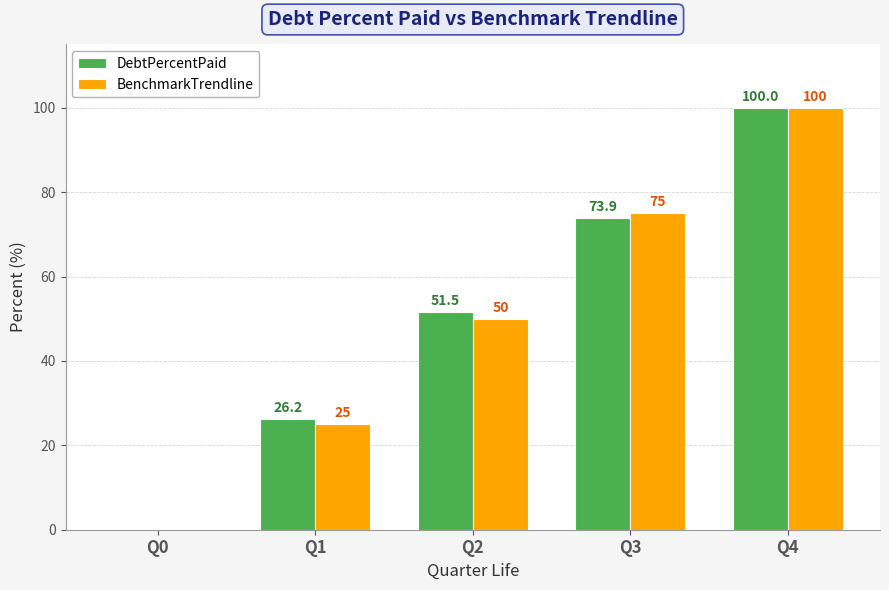

Which label corresponds to the largest value in the chart?

Q4